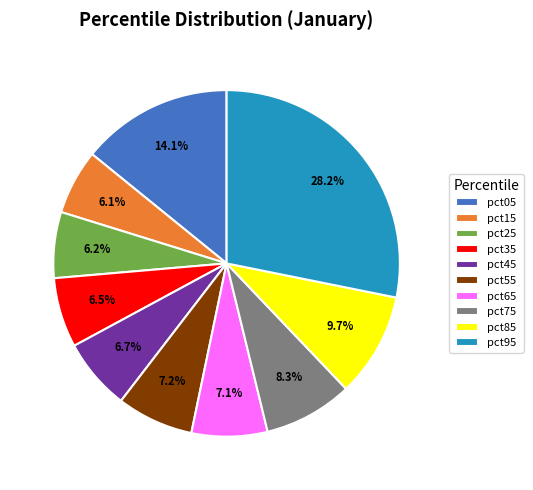

Does pct55 represent more than half of the total?

No